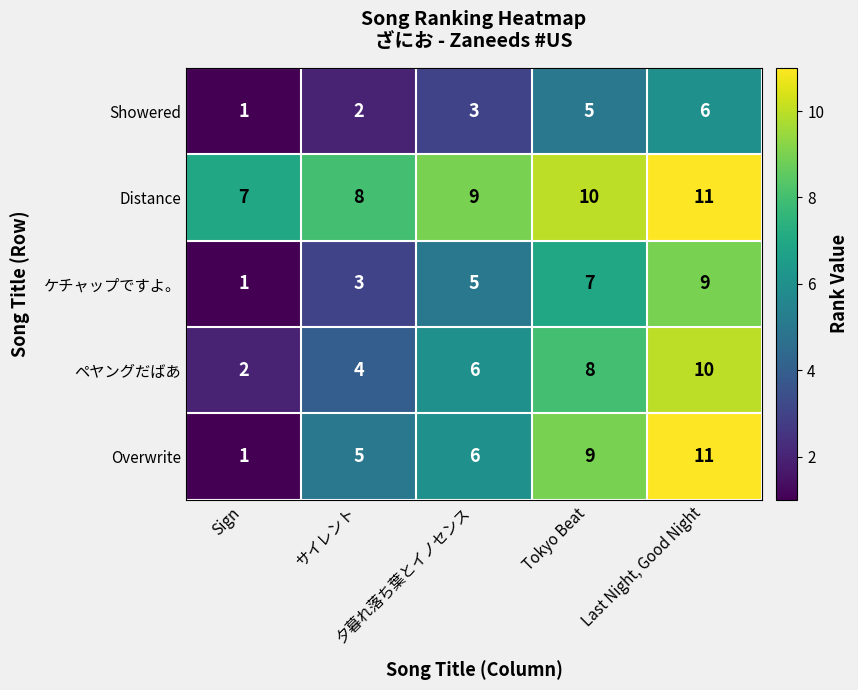

At which category is the sum across all series the highest?

Last Night, Good Night